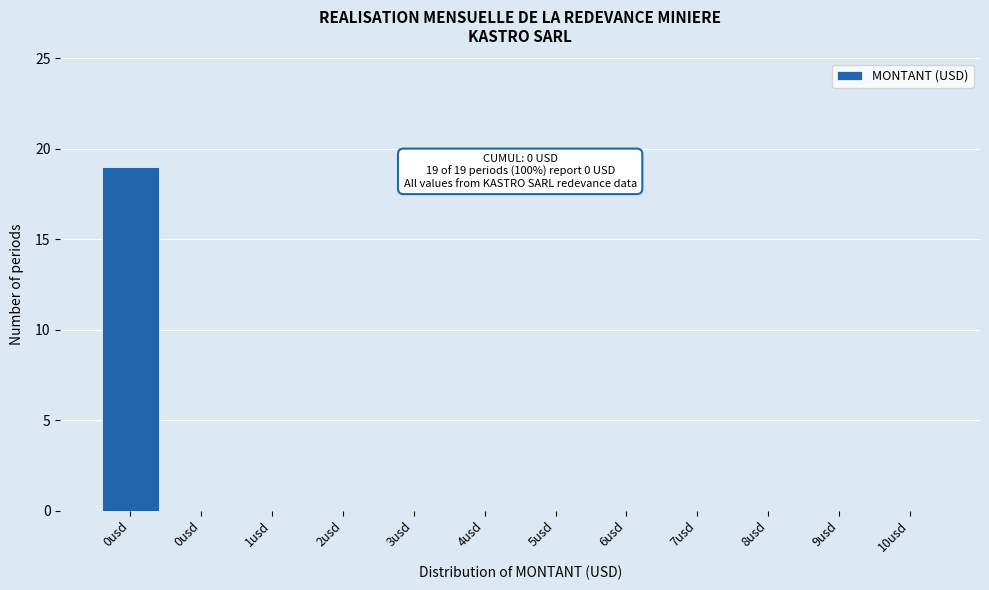

How many series are shown in this chart?

1